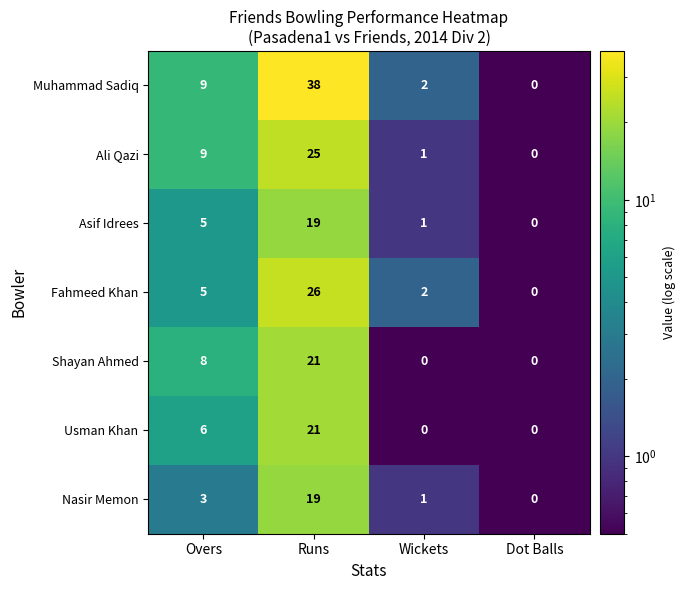

How many distinct data groups are displayed?

7